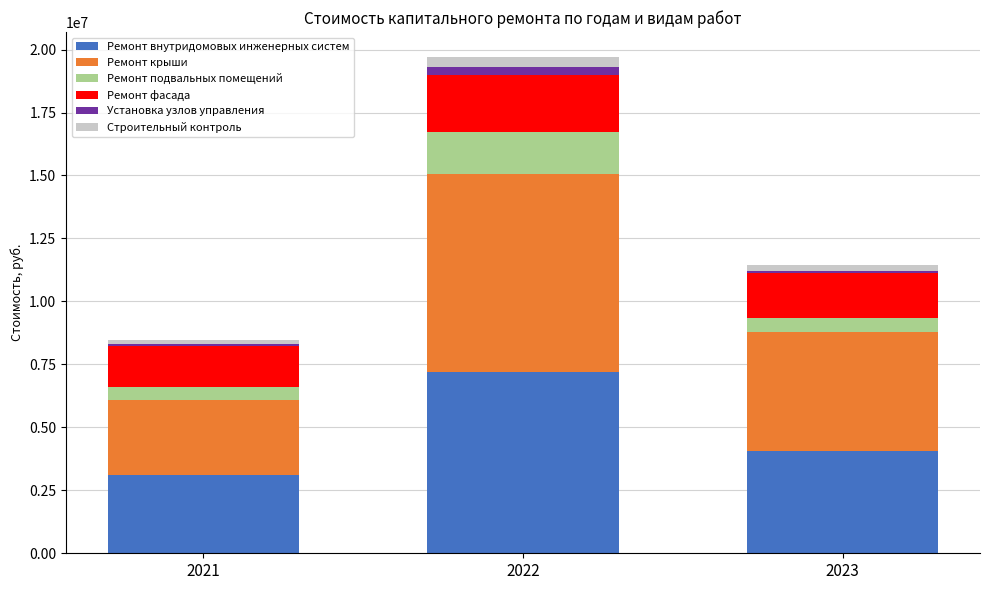

What is the lowest value of the Ремонт внутридомовых инженерных систем series?

3115810.0